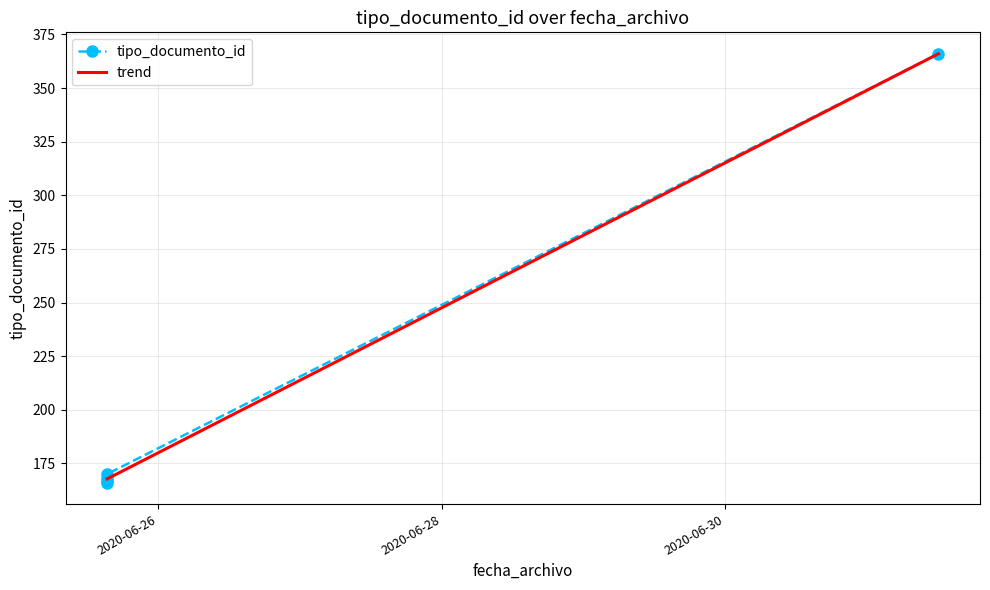

What is the change in value from 2020-06-25 15:18:17 to 2020-06-25 15:18:15?

-1